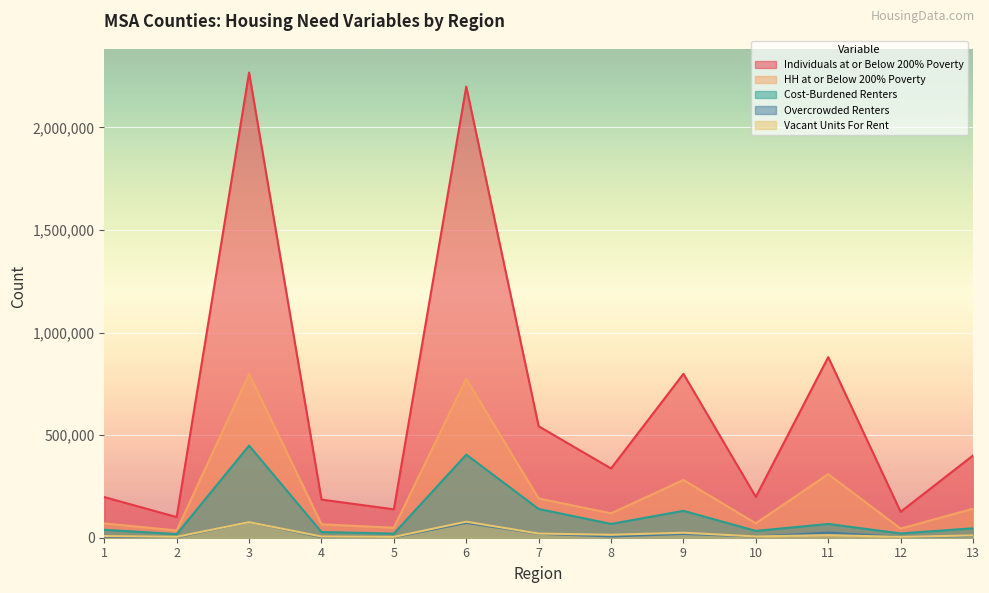

Which series has the largest range (max minus min)?

Individuals at or Below 200% Poverty